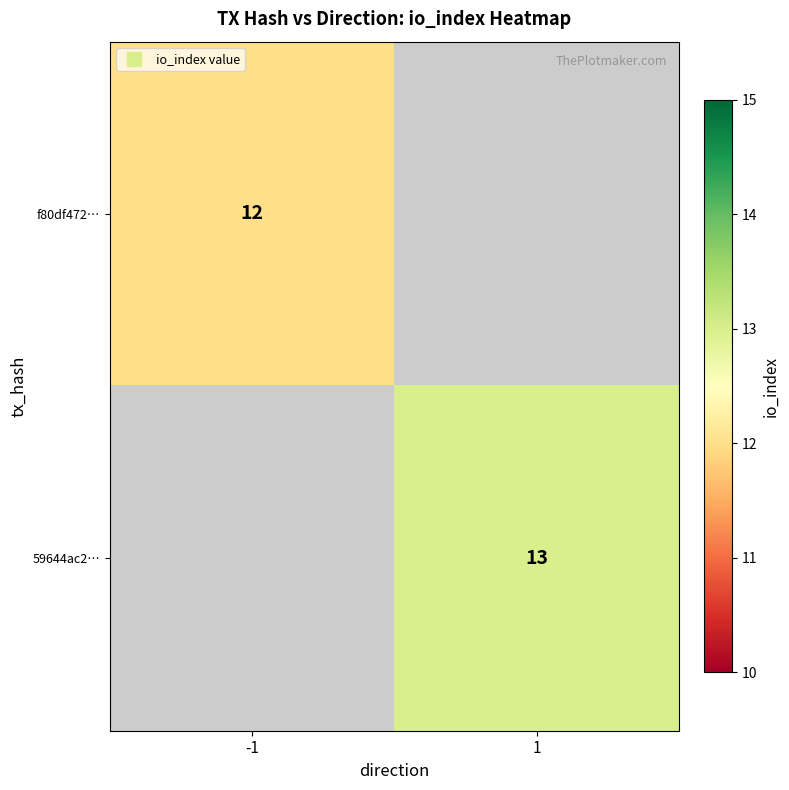

List the series in order of their peak value, lowest first.

f80df472…, 59644ac2…